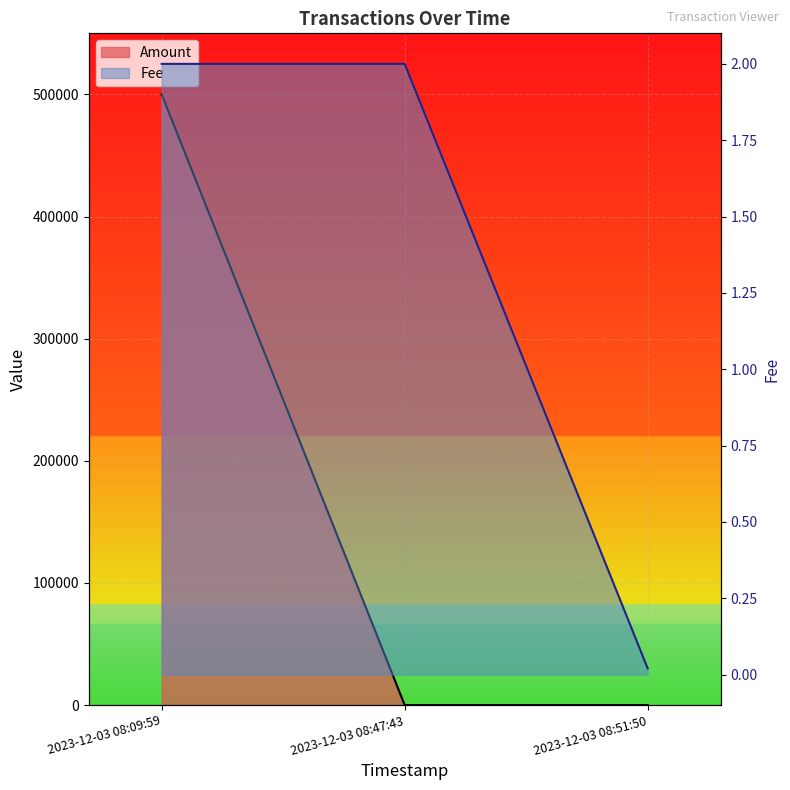

The value of Amount at 2023-12-03 08:09:59 is 724016.2. True or false?

False